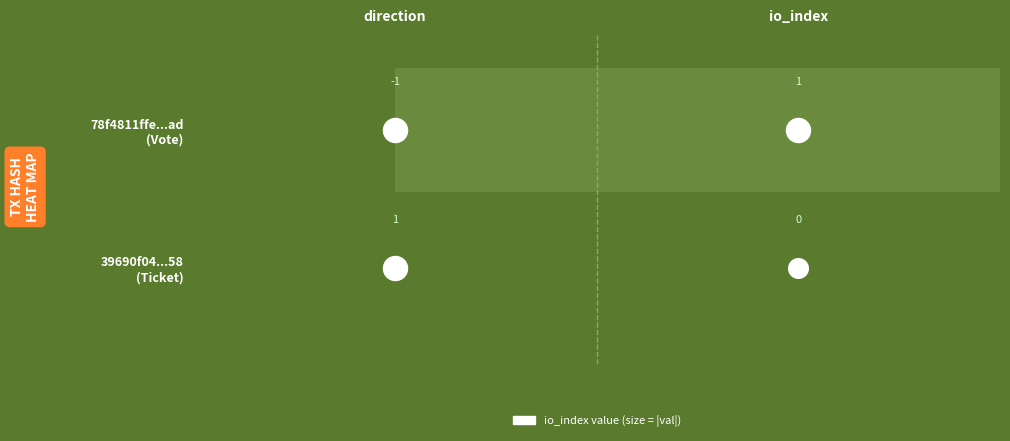

Reading left to right, transcribe all the data shown in this chart.

78f4811ffe5bbba3ab30645157f35d015c2a1ad: -1	1
39690f04402746c511ae822b4a527fb04a9d958: 1	0